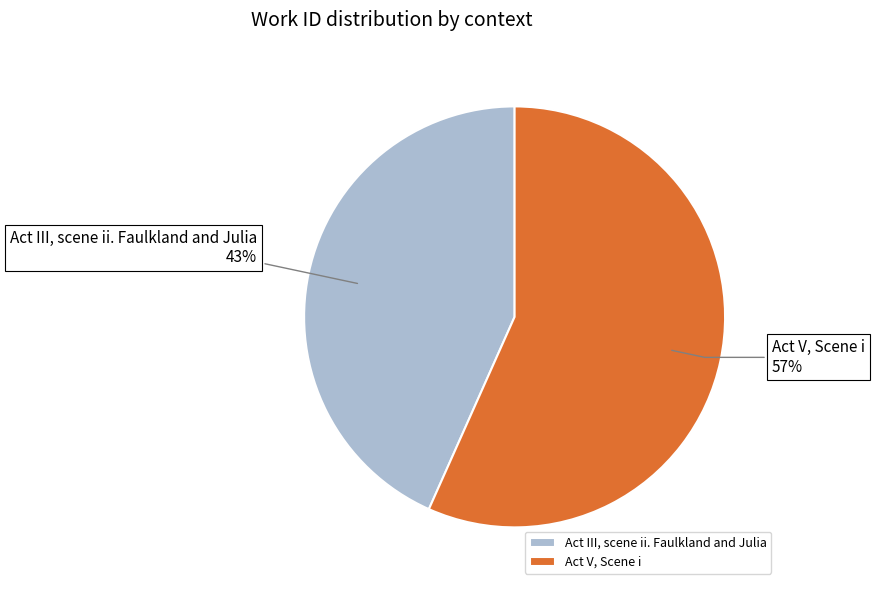

How many segments does this pie chart have?

2